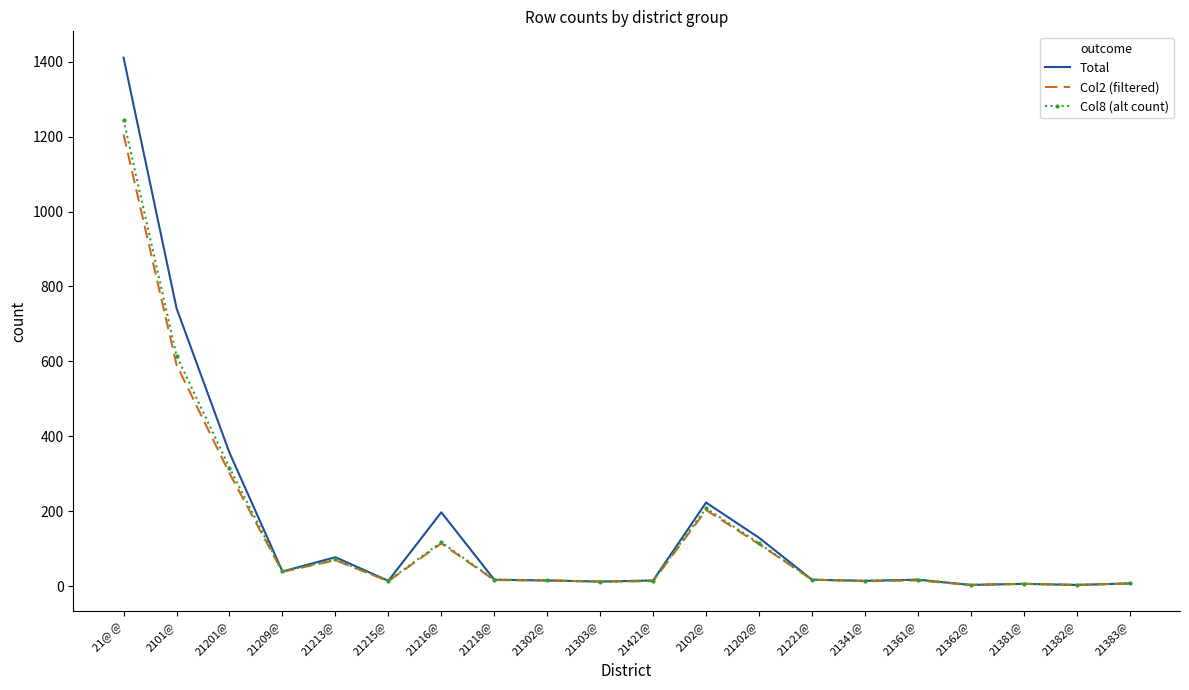

Is it true that Total equals 186 at 21202@?

False